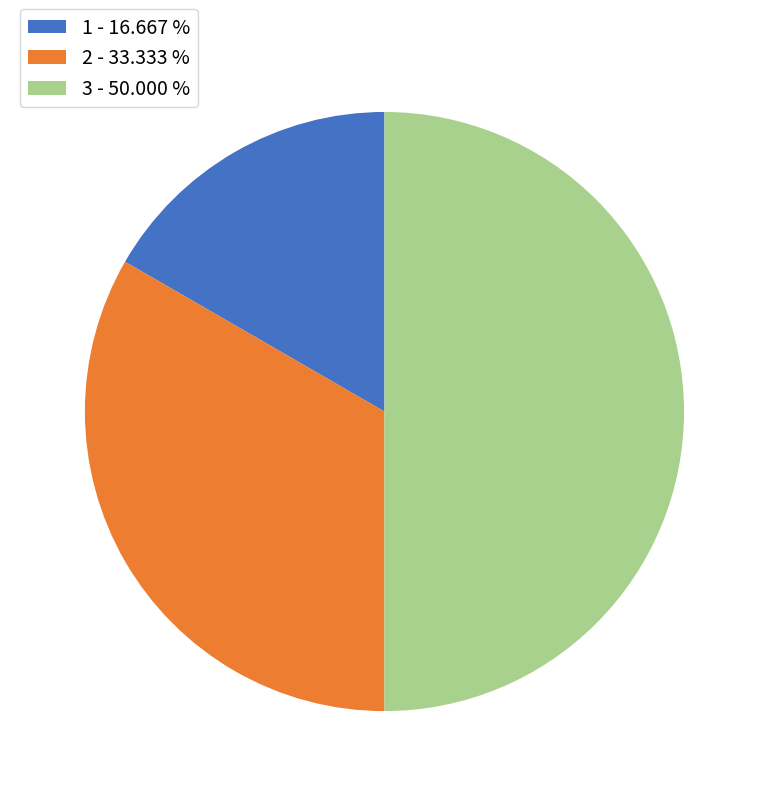

What is the ratio of the value at 3 - 50.000 % to the value at 1 - 16.667 %?

3.0